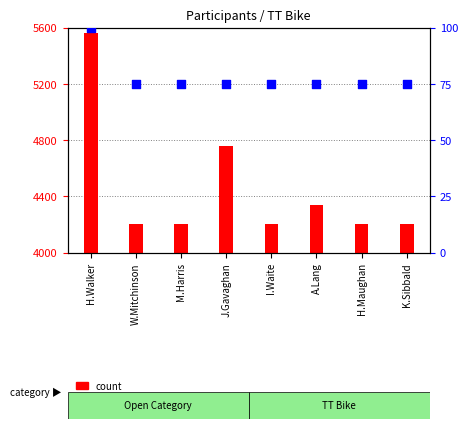

Which series has the largest total across all categories?

count